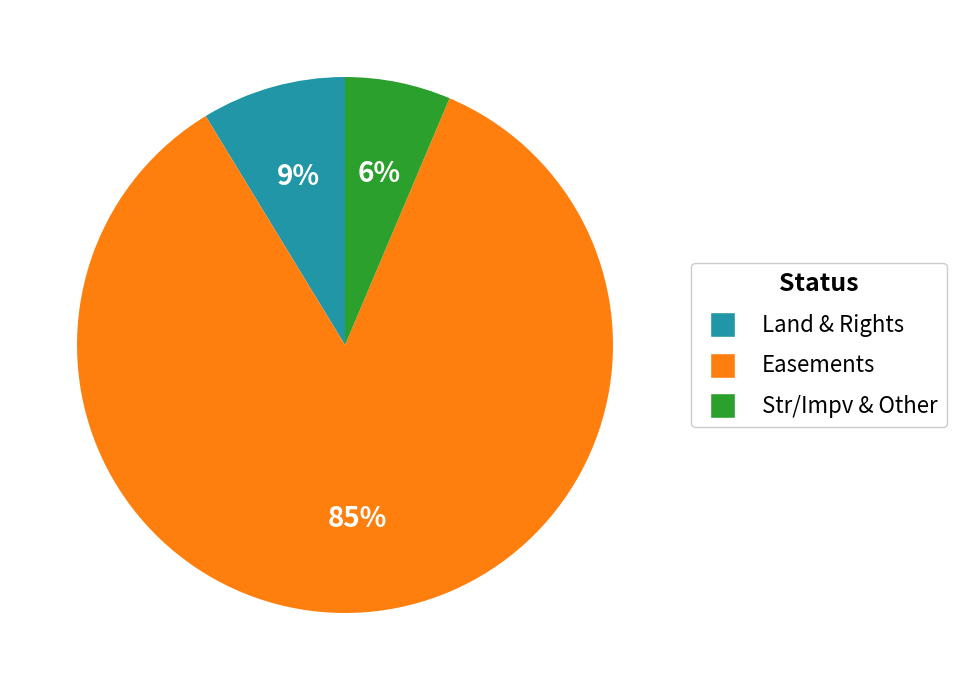

Is there a majority slice in this chart?

Yes